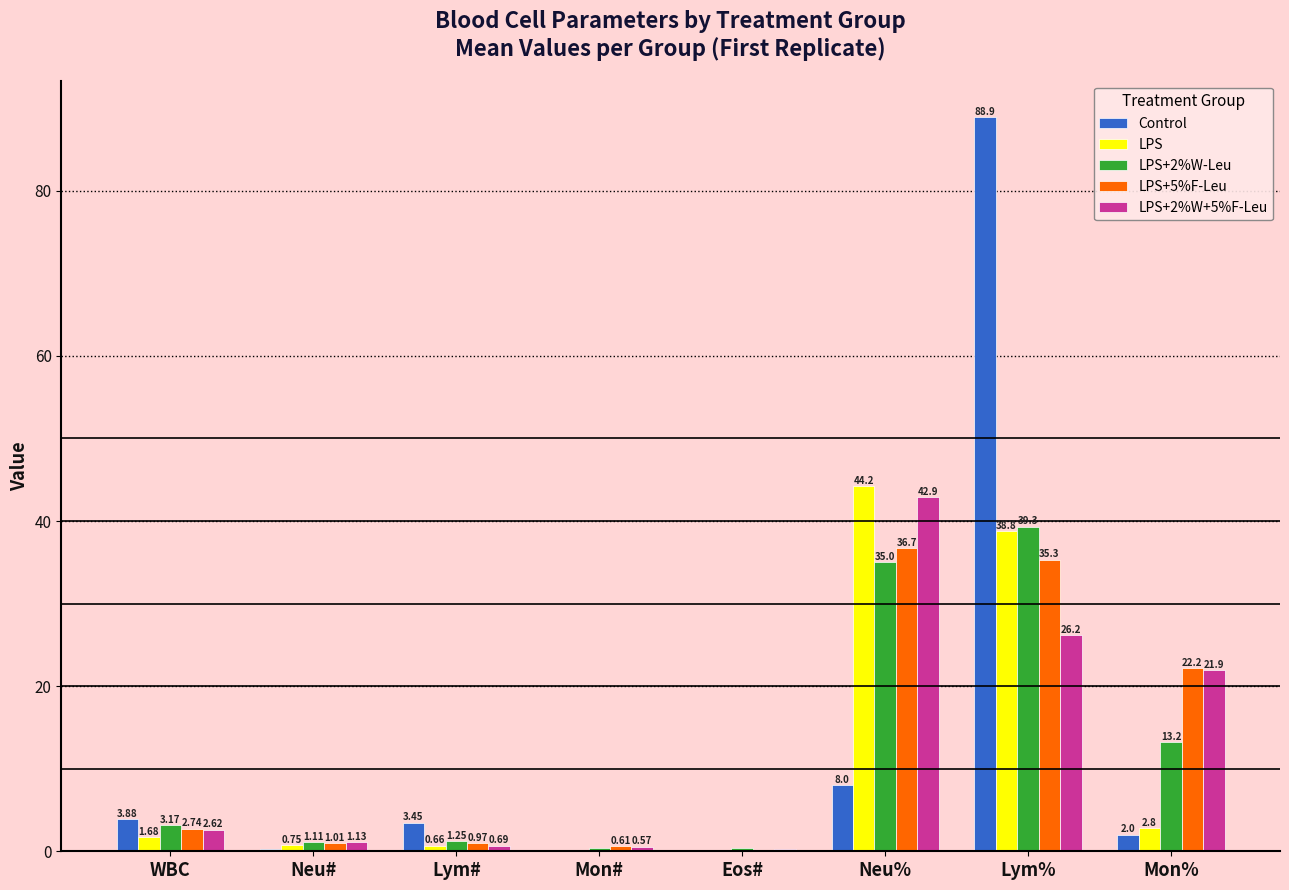

What is the sum of all LPS values?

89.1